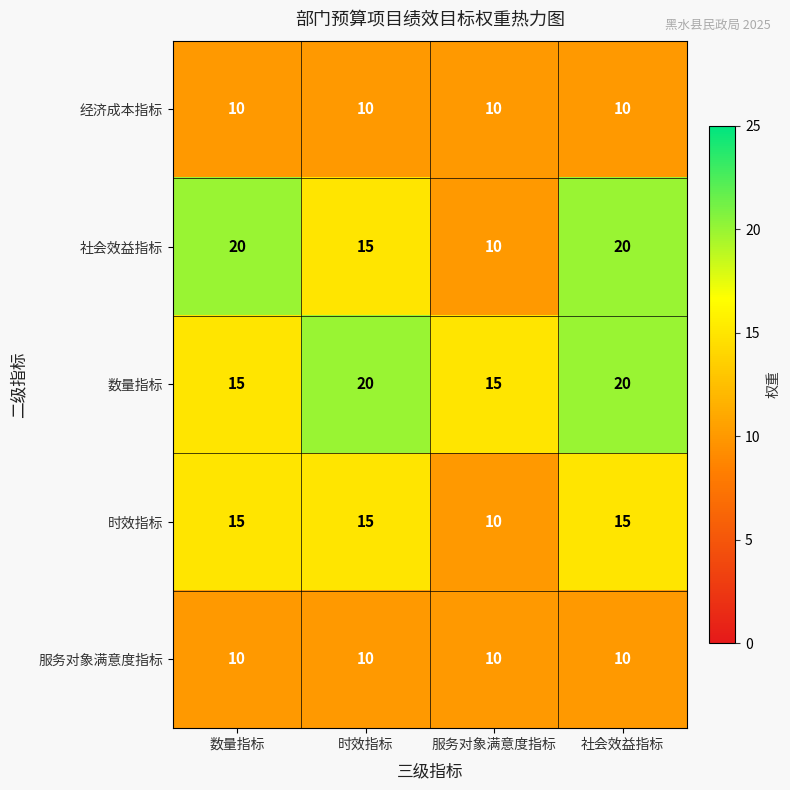

At how many categories does at least one series exceed 14?

4